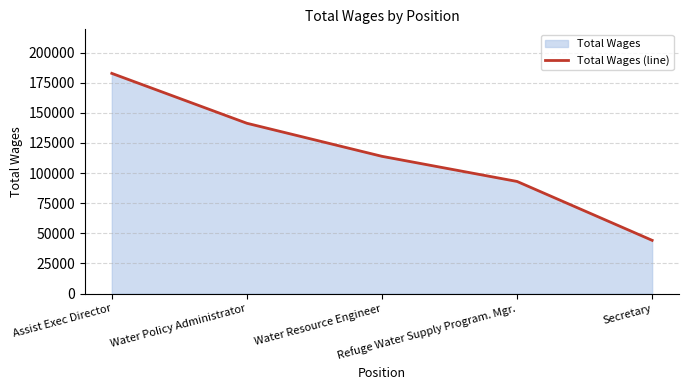

At which label does the data first exceed 113876?

Assist Exec Director